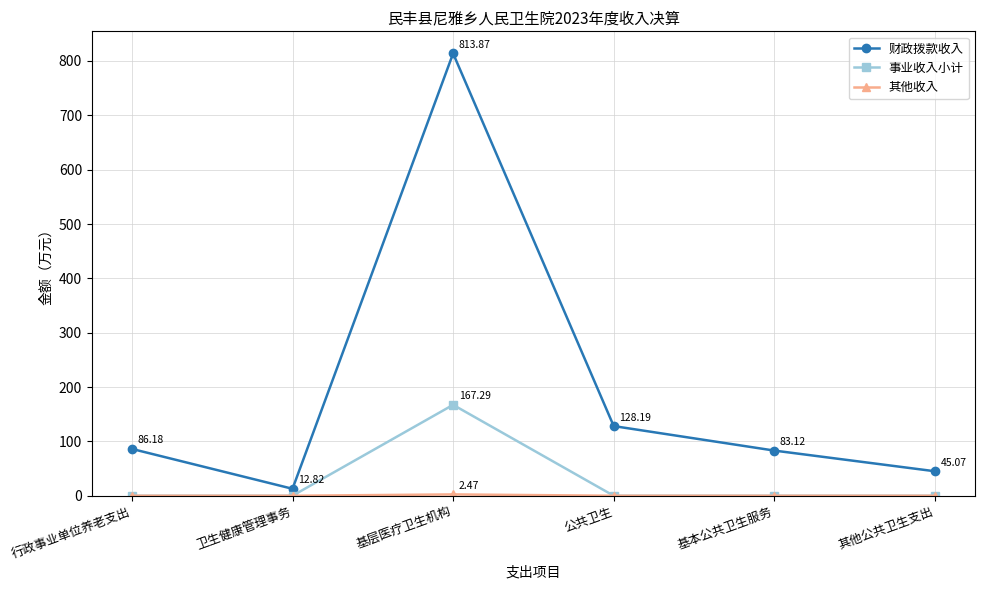

At which category is the sum across all series the highest?

基层医疗卫生机构